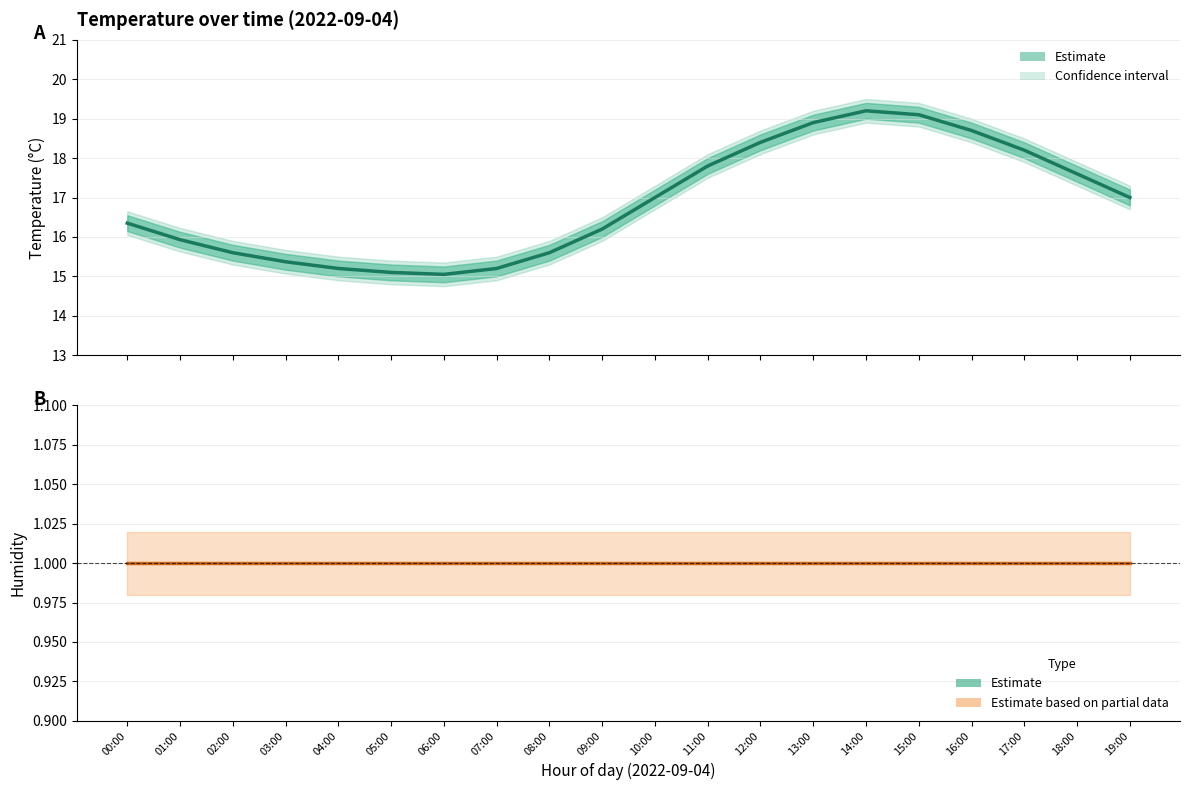

Rank the categories by temperature_lower value from lowest to highest.

06:00, 05:00, 04:00, 07:00, 03:00, 02:00, 08:00, 01:00, 09:00, 00:00, 10:00, 19:00, 18:00, 11:00, 17:00, 12:00, 16:00, 13:00, 15:00, 14:00